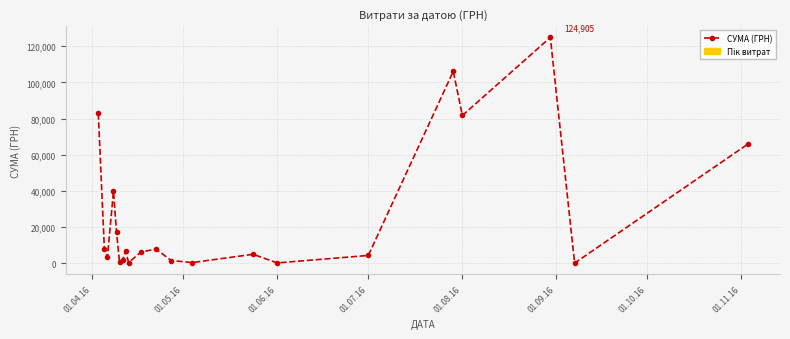

What is the difference between the maximum and second lowest values?

124728.8